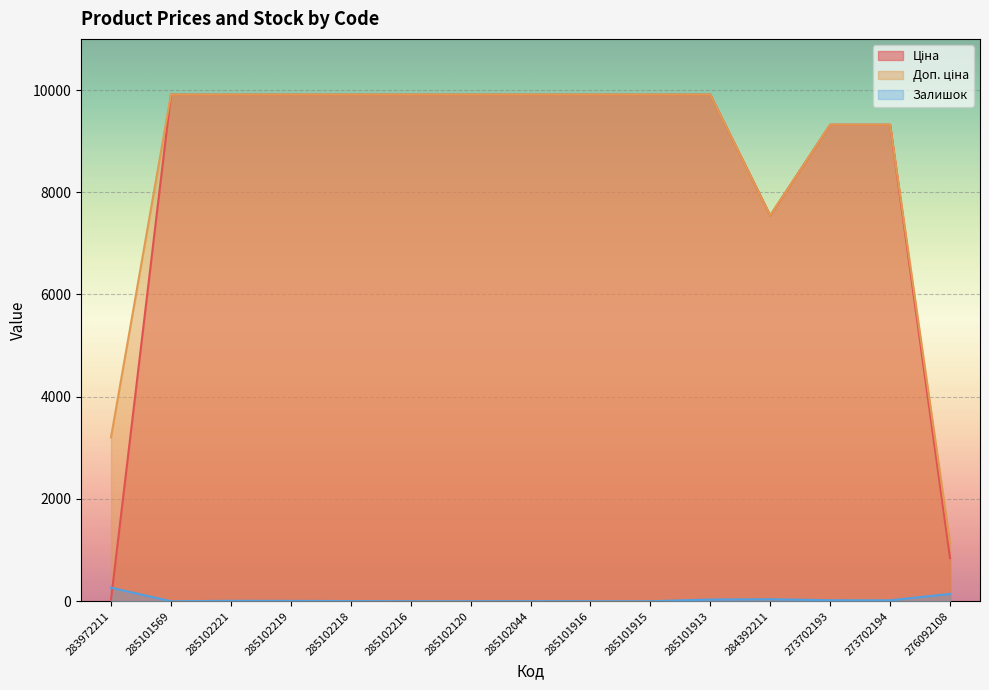

What is the label of the 7th point from the left?

285102120